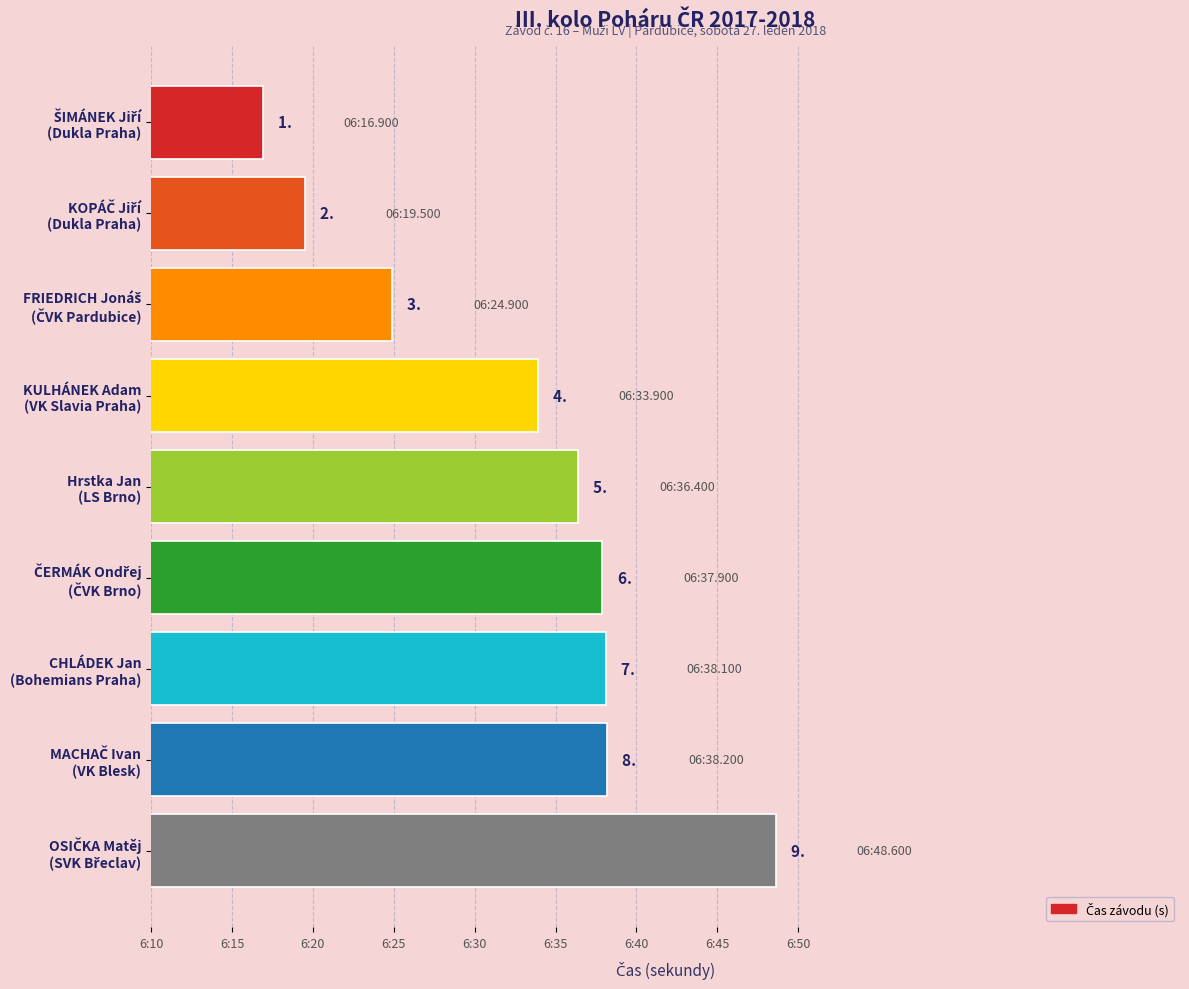

What is the average value?

392.7